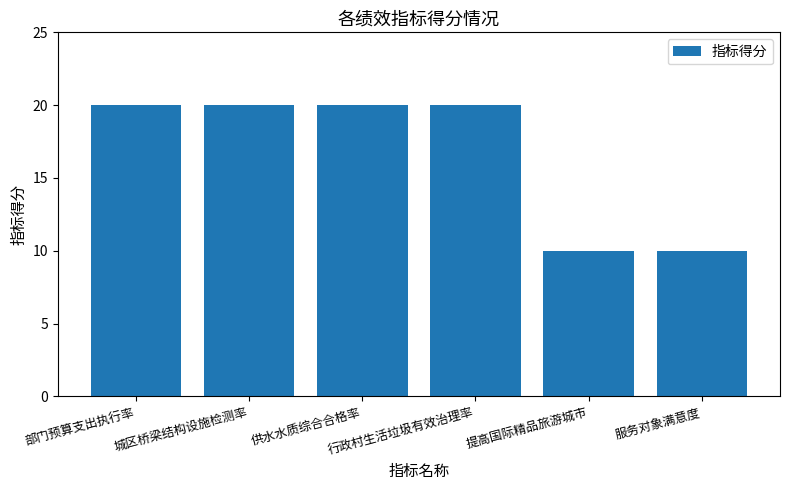

What is the greatest value displayed?

20